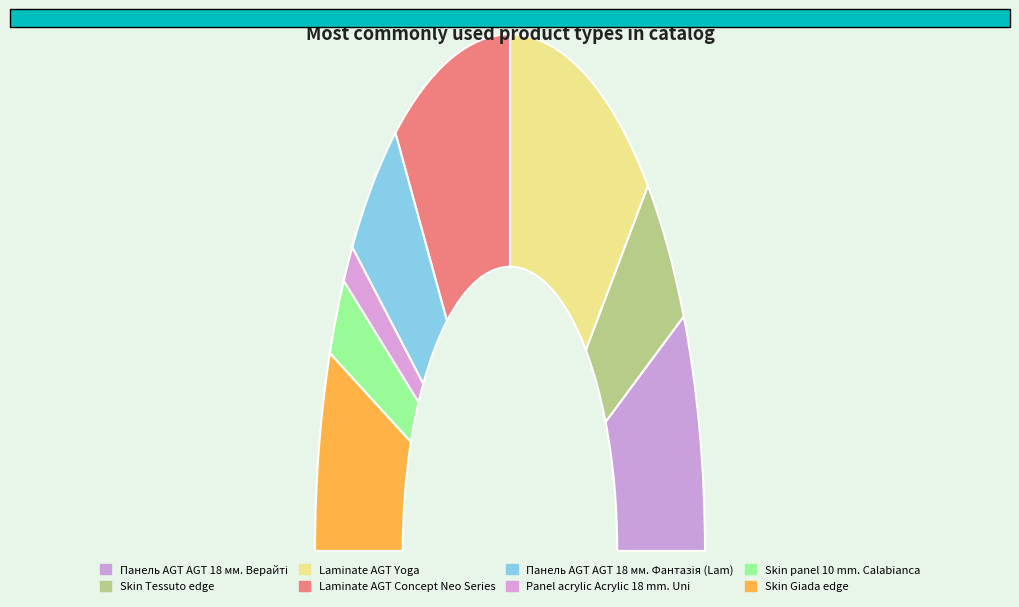

What percentage is the Laminate AGT Yoga slice, to the nearest percent?

25%